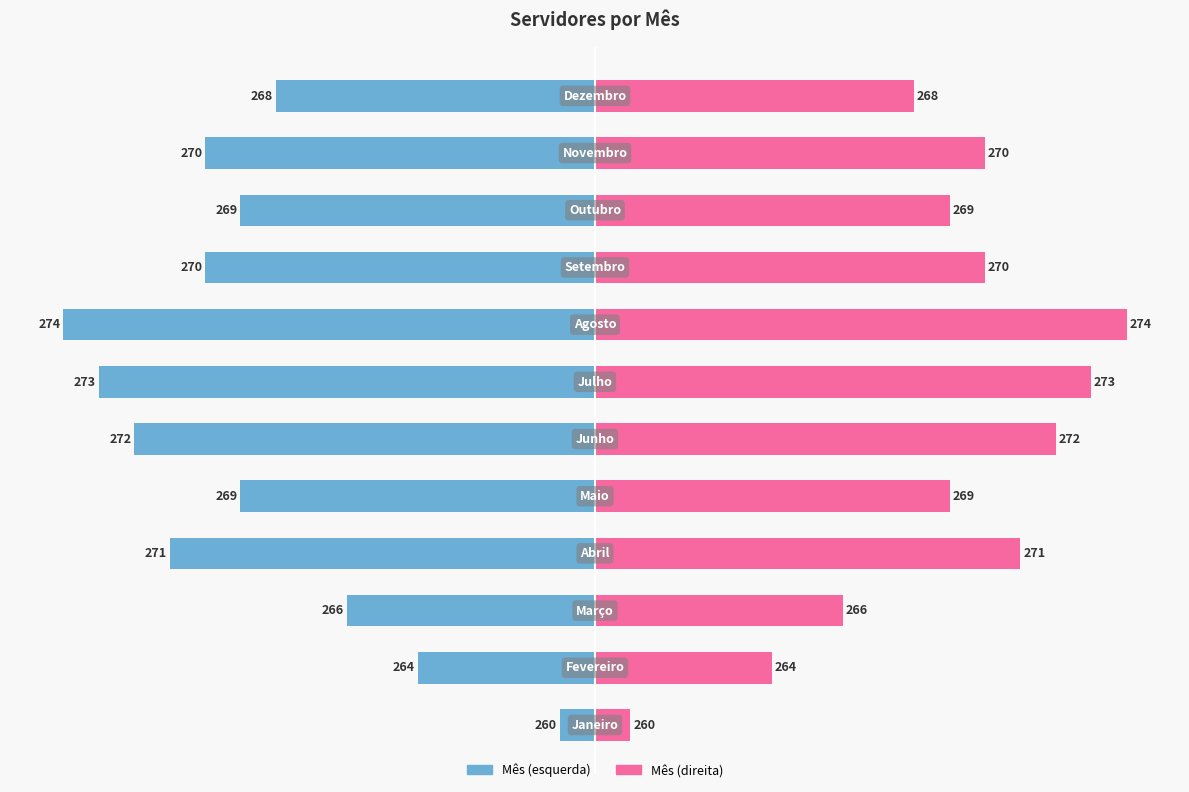

How many series are shown in this chart?

2